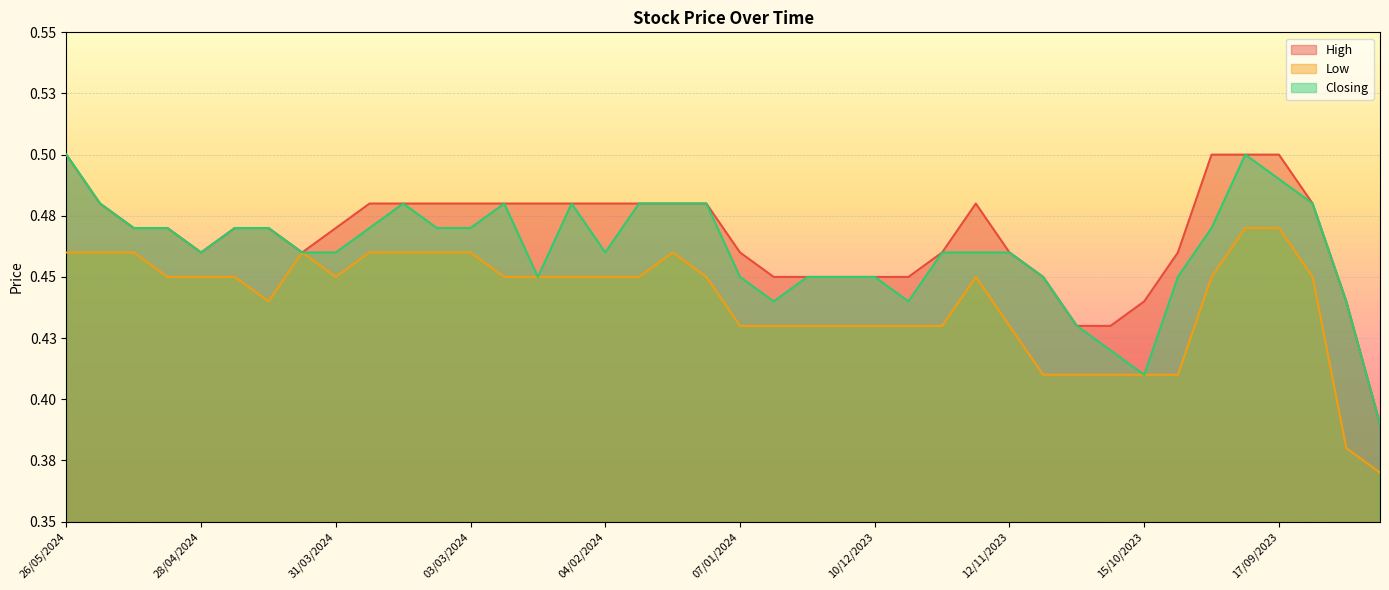

At which label is Closing closest to 0?

27/08/2023